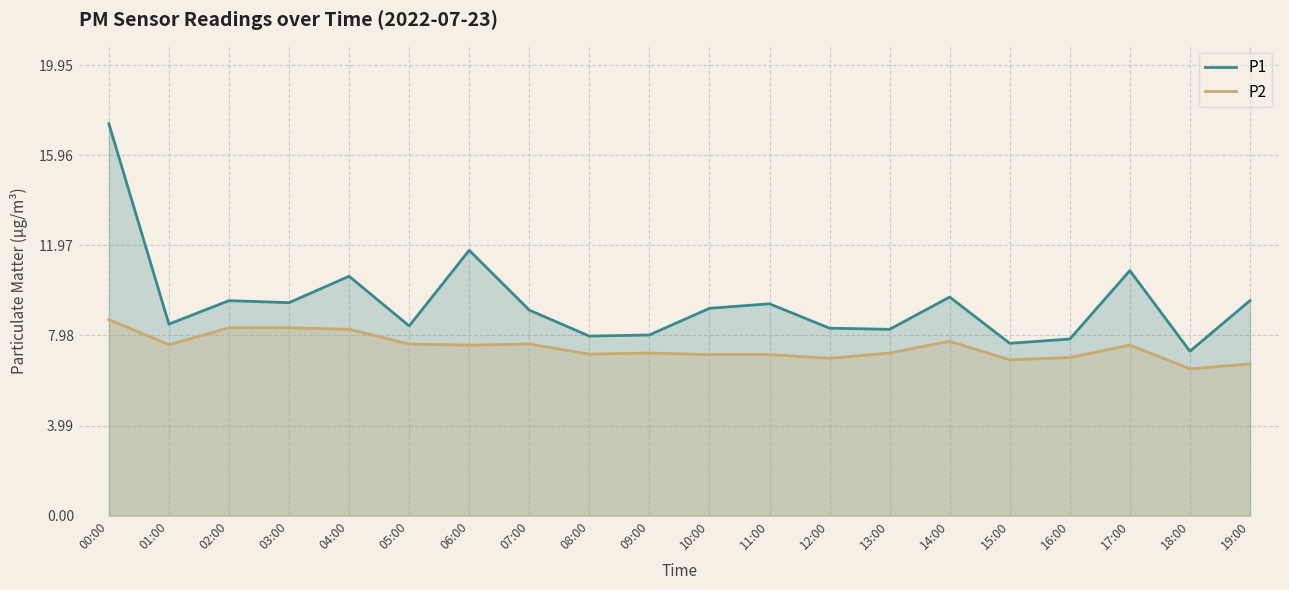

Reading left to right, transcribe all the data shown in this chart.

P1: 17.4	8.5	9.5	9.4	10.6	8.4	11.8	9.1	8.0	8.0	9.2	9.4	8.3	8.2	9.7	7.6	7.8	10.8	7.3	9.5
P2: 8.7	7.6	8.3	8.3	8.2	7.6	7.5	7.6	7.2	7.2	7.1	7.1	7.0	7.2	7.7	6.9	7.0	7.5	6.5	6.7